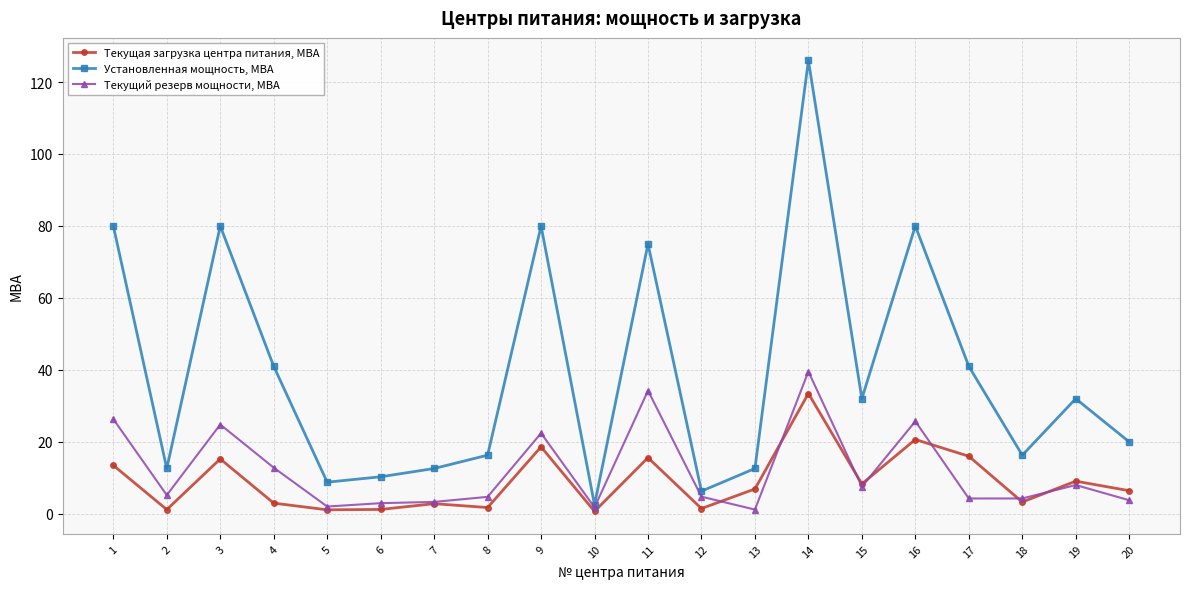

The value of Текущий резерв мощности, МВА at 11 is 34.2. True or false?

True